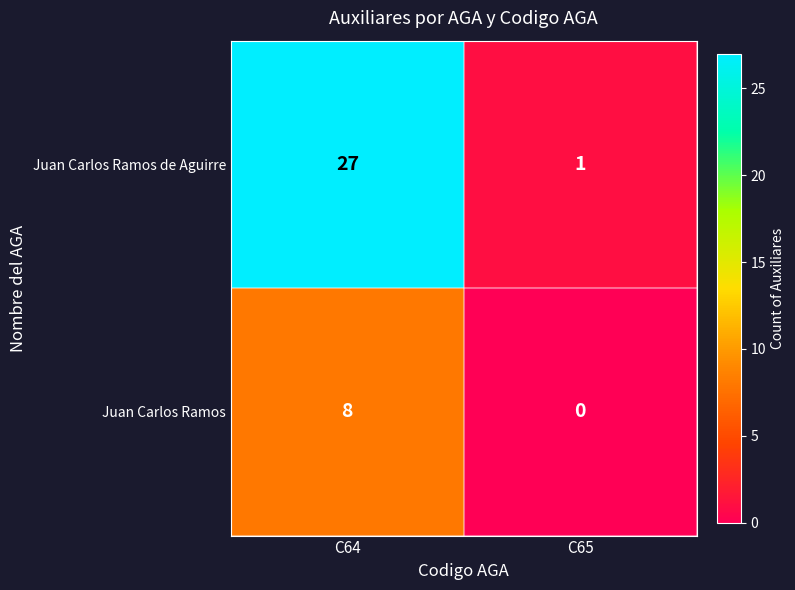

What is the sum of all Juan Carlos Ramos values?

8